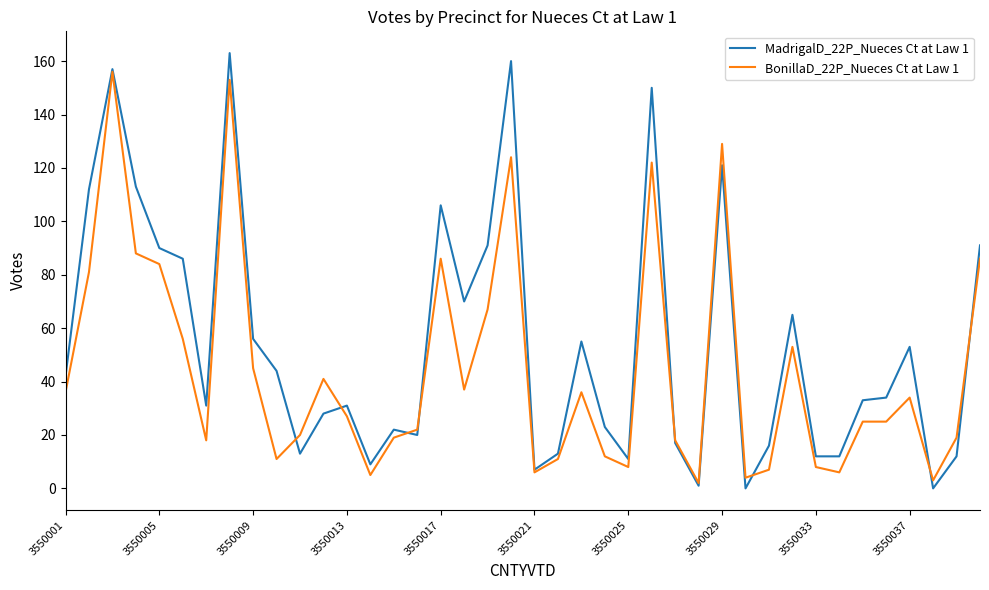

What is the highest value of the BonillaD_22P_Nueces Ct at Law 1 series?

156